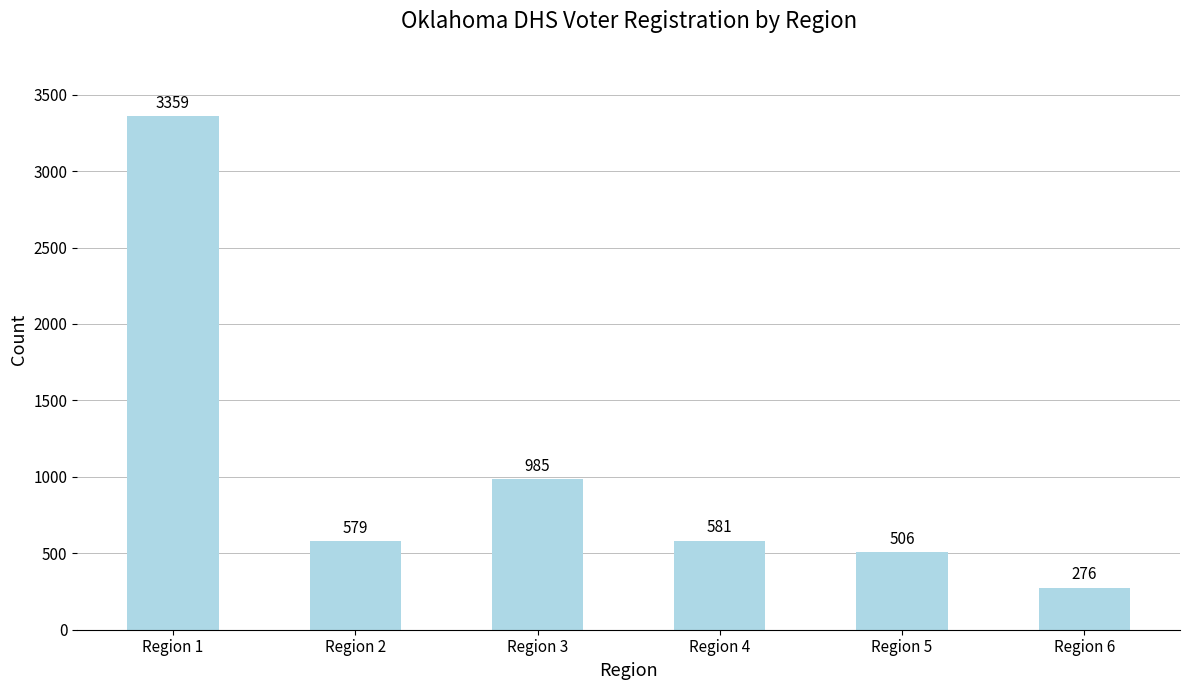

How many categories are shown in the chart?

6